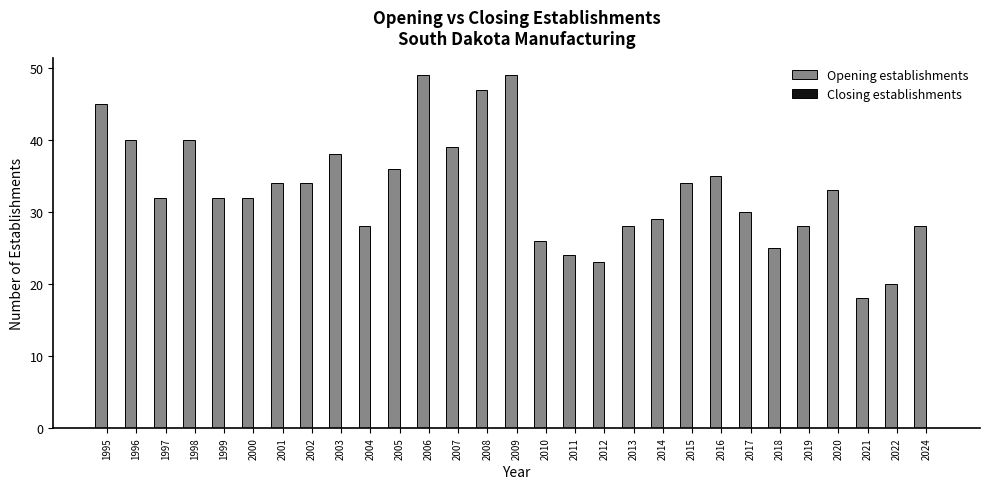

What is the minimum value shown in the chart?

18